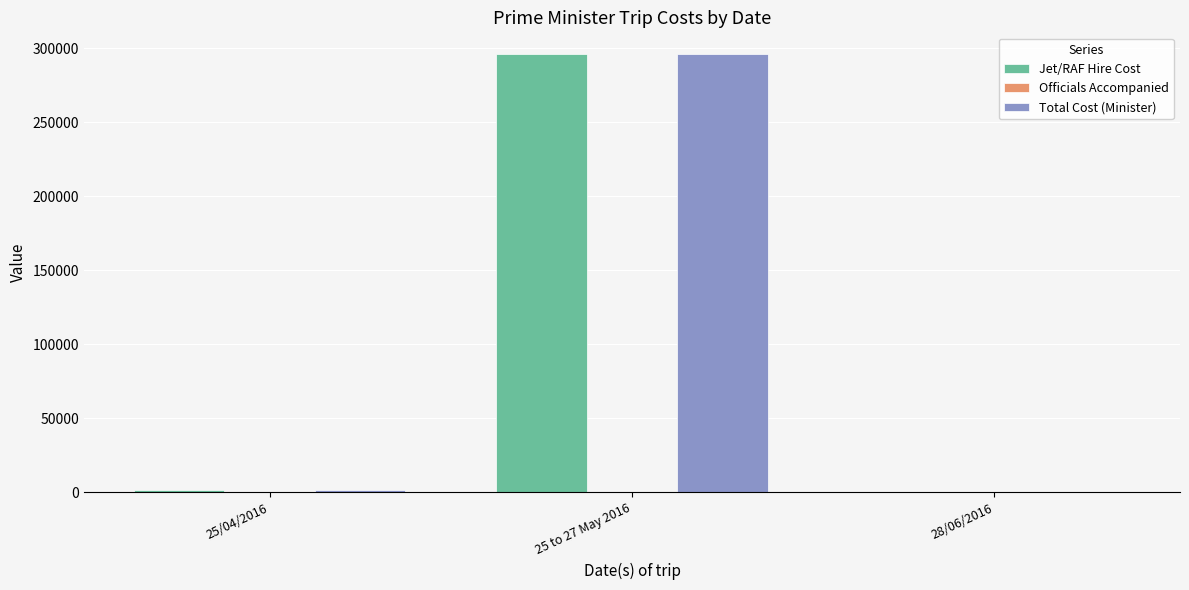

At which category is the sum across all series the highest?

25 to 27 May 2016